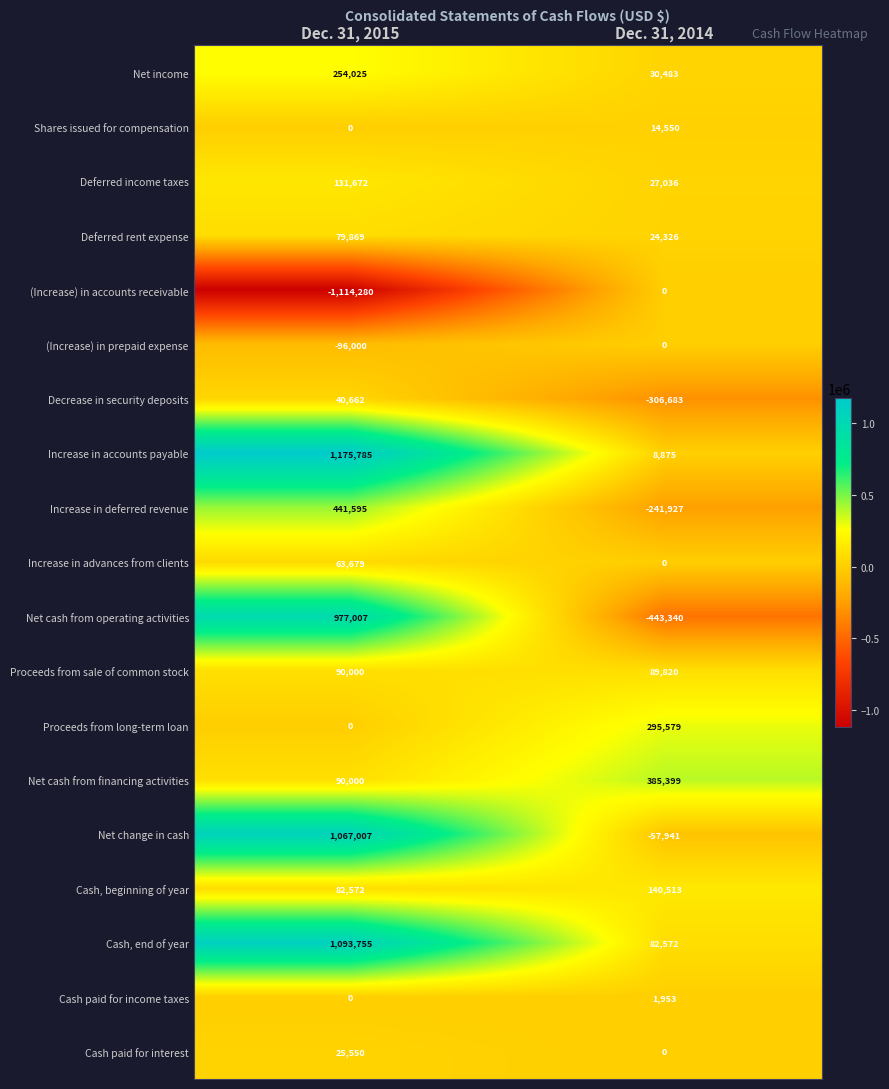

What is the average value of the Net cash from financing activities series?

237700